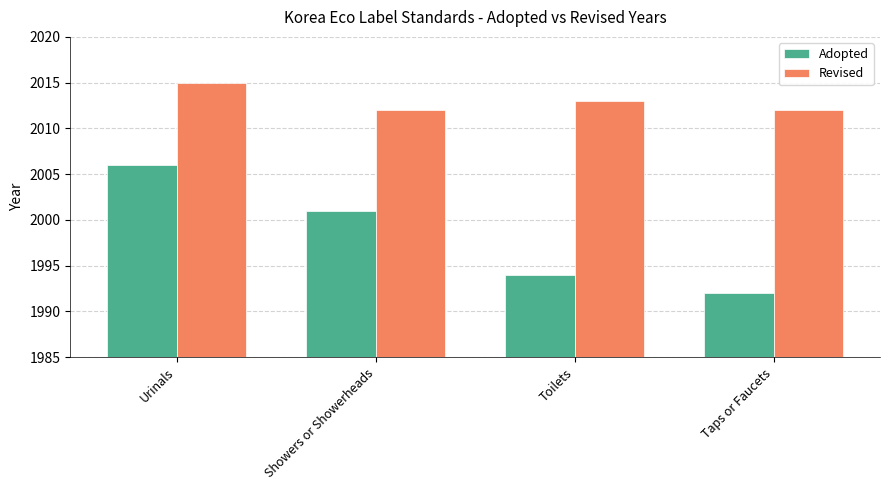

Reading left to right, list all the values displayed in this chart.

Adopted: Urinals=2006	Showers or Showerheads=2001	Toilets=1994	Taps or Faucets=1992
Revised: Urinals=2015	Showers or Showerheads=2012	Toilets=2013	Taps or Faucets=2012